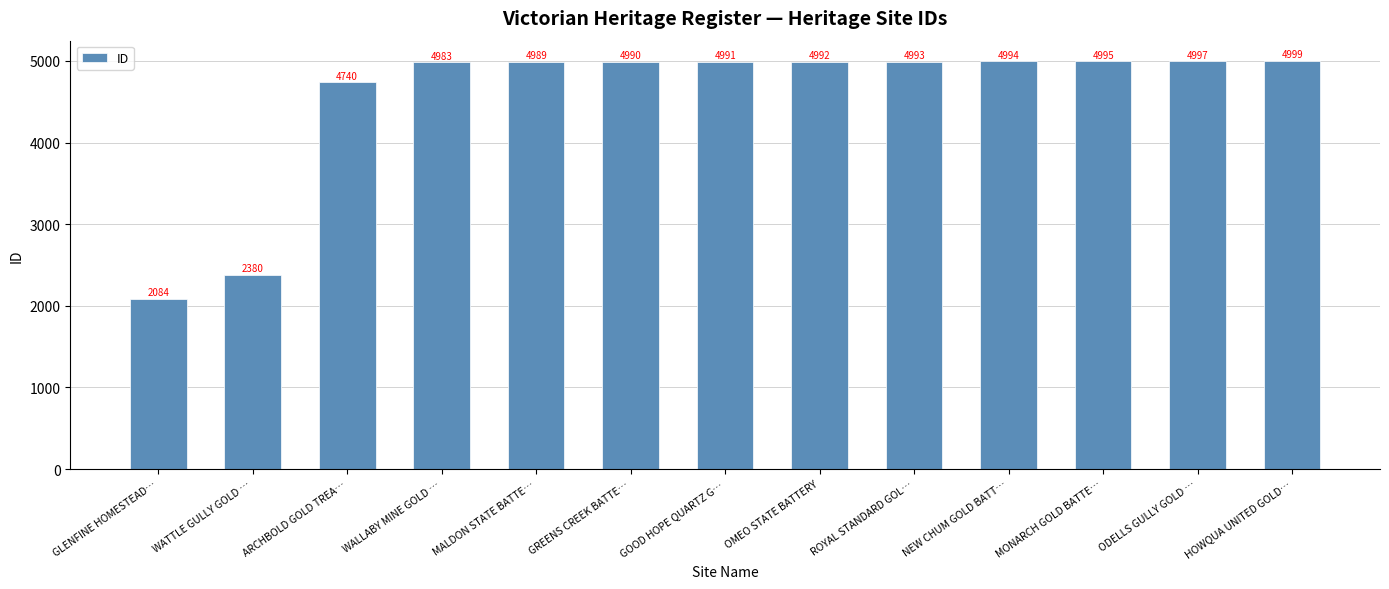

What is the minimum value shown in the chart?

2084